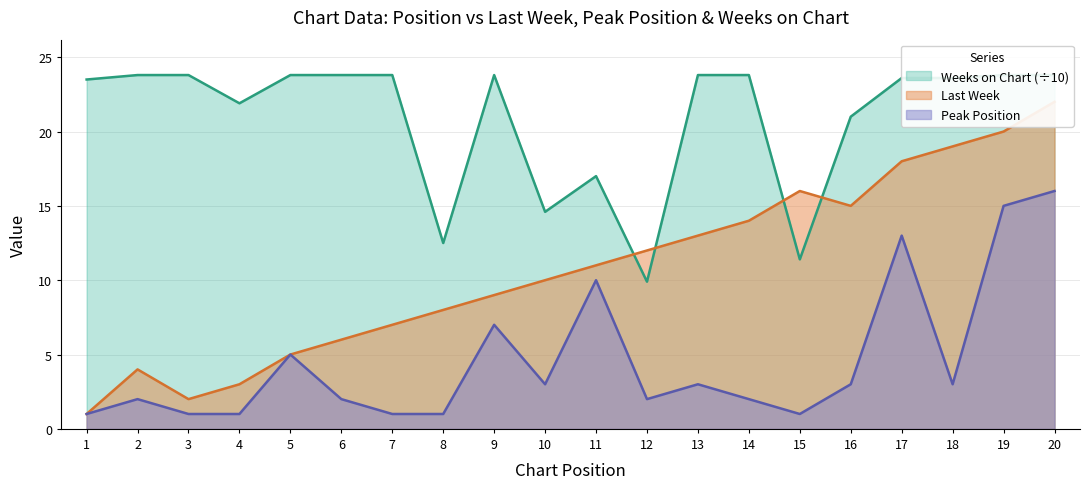

How many data points in Peak Position are less than 3?

10